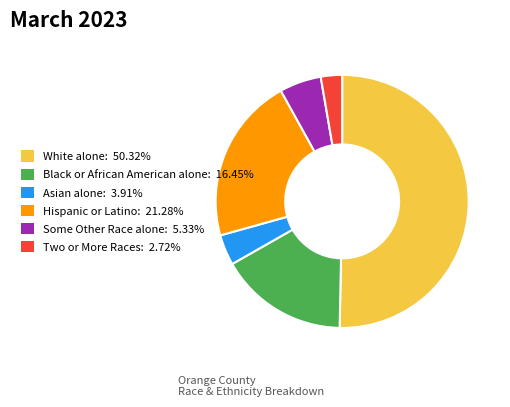

Which slice is the largest?

White alone